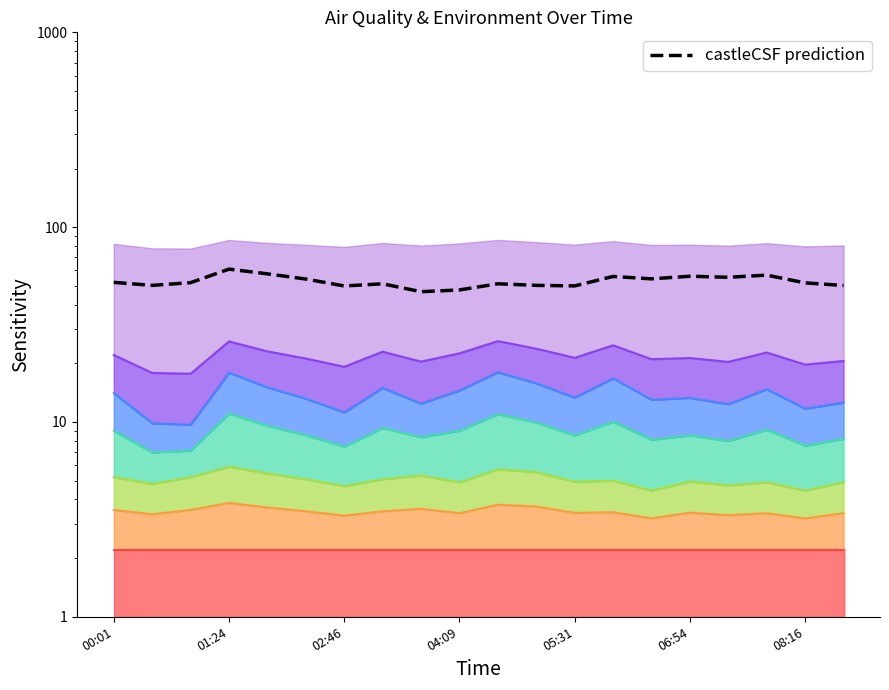

Count the number of values greater than 51.

13